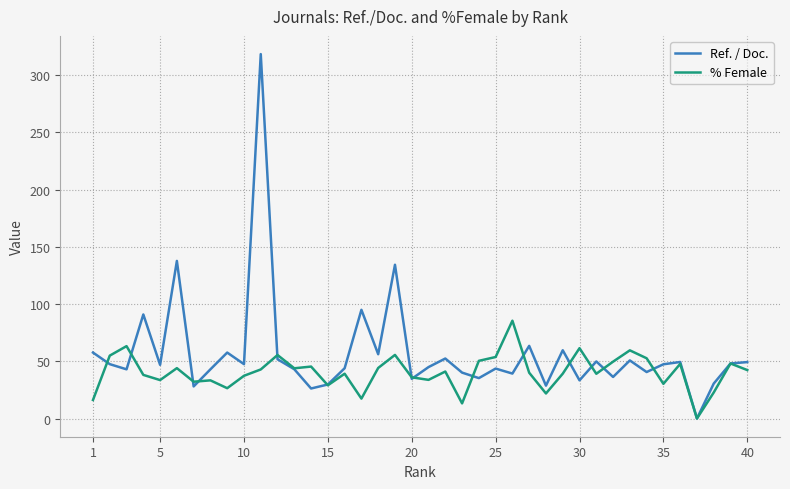

Which series has the widest spread of values?

Ref. / Doc.